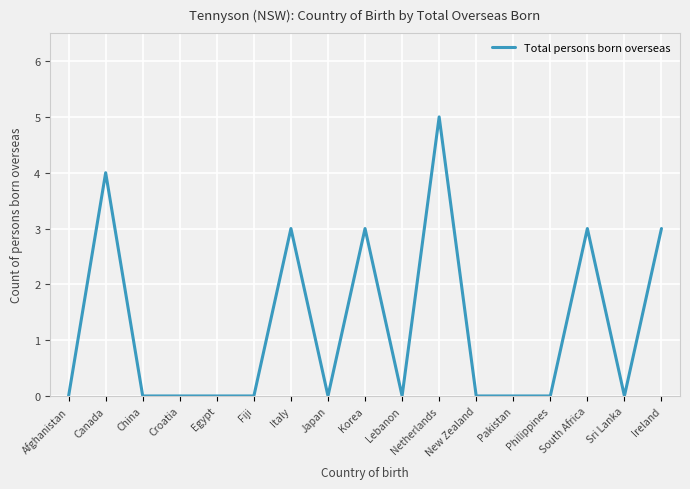

Which category has the highest value across all series?

Netherlands